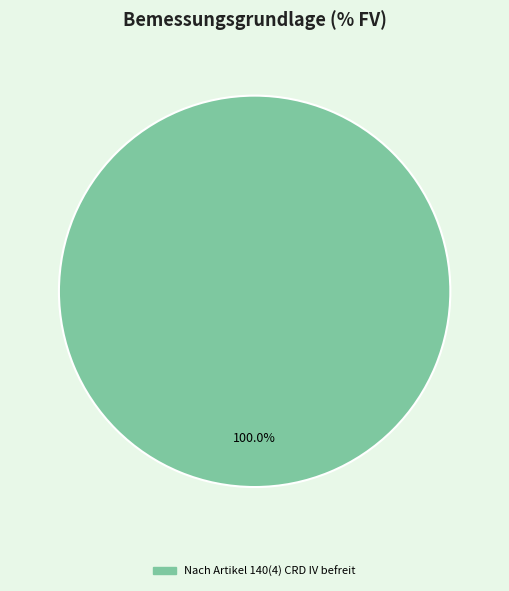

Is there any slice that represents more than half of the pie?

Yes